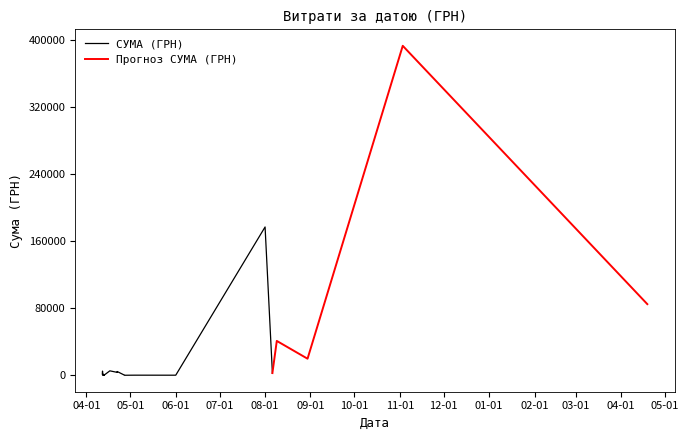

How many interior local peaks (higher than both neighbors) does the data have?

8